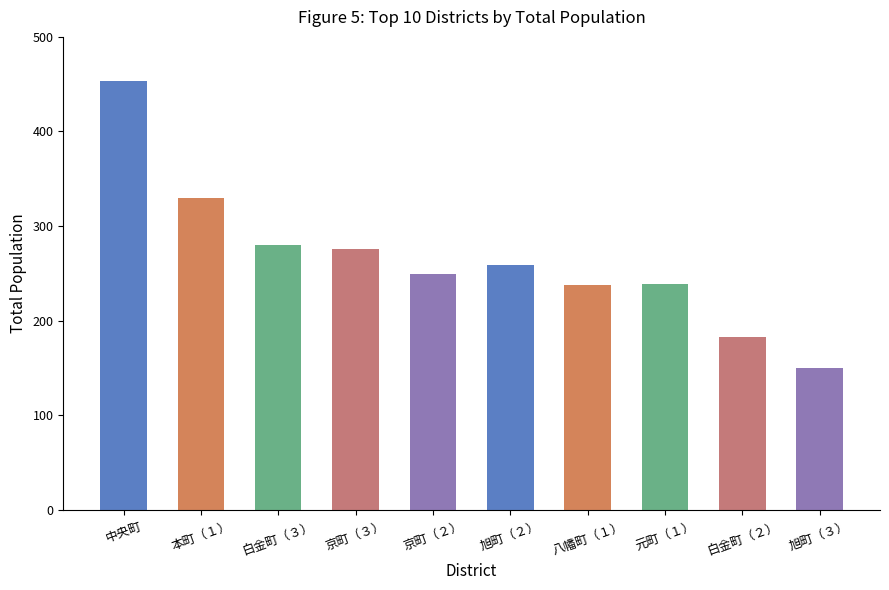

Where does the data first go above 259?

中央町